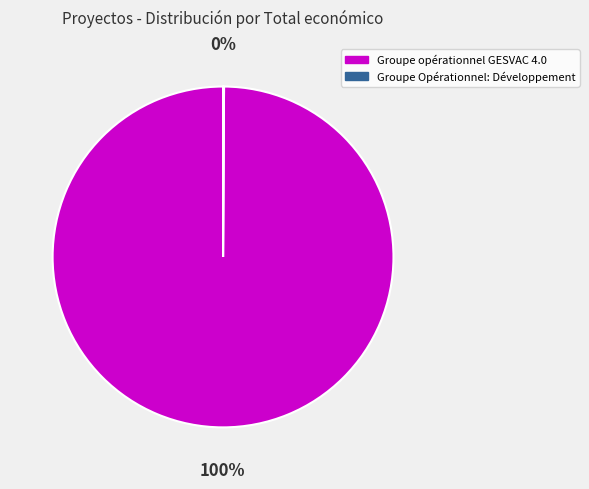

Which category has the biggest portion of the pie?

Groupe opérationnel GESVAC 4.0